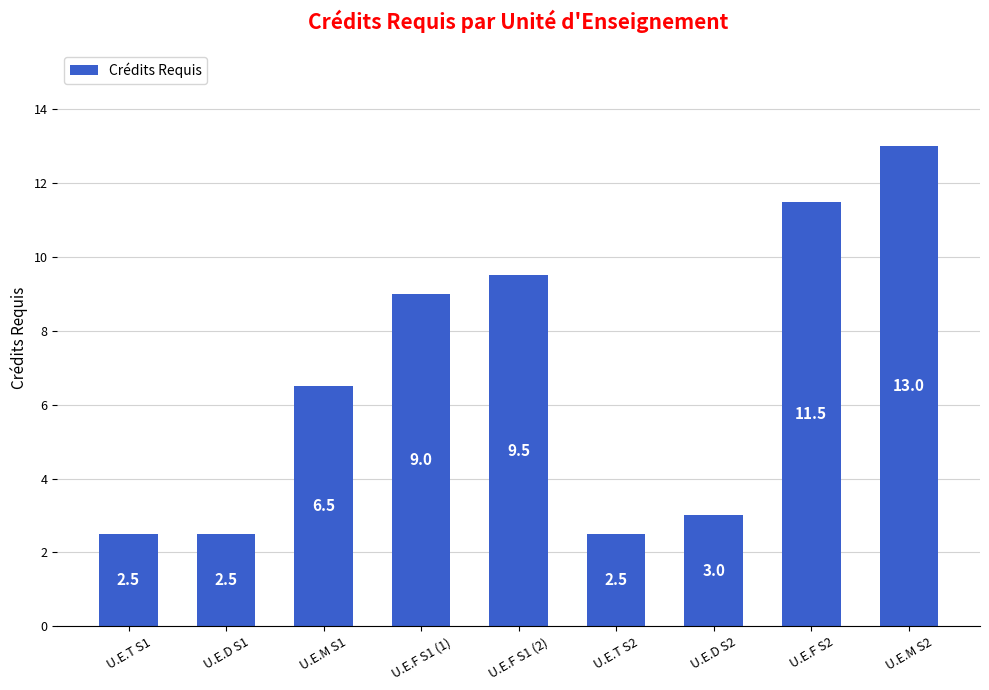

What is the ratio of the value at U.E.D S1 to the value at U.E.M S1?

0.4